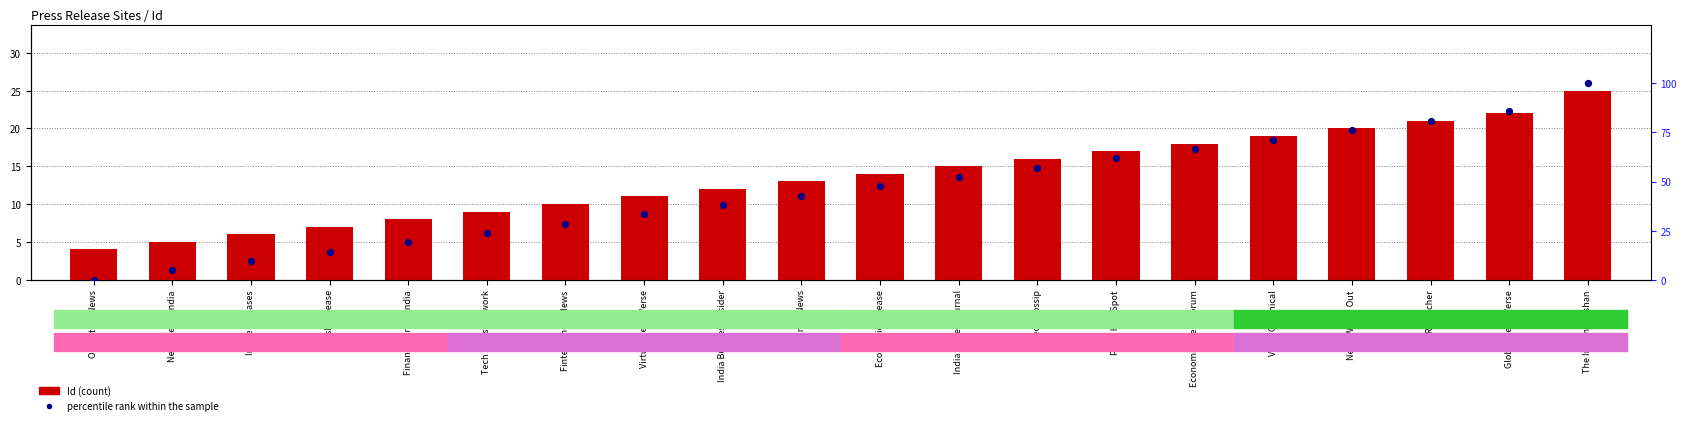

Is the value of percentile rank within the sample at Virtual News Verse greater than the value of Id (count) at Tech Gossip?

Yes